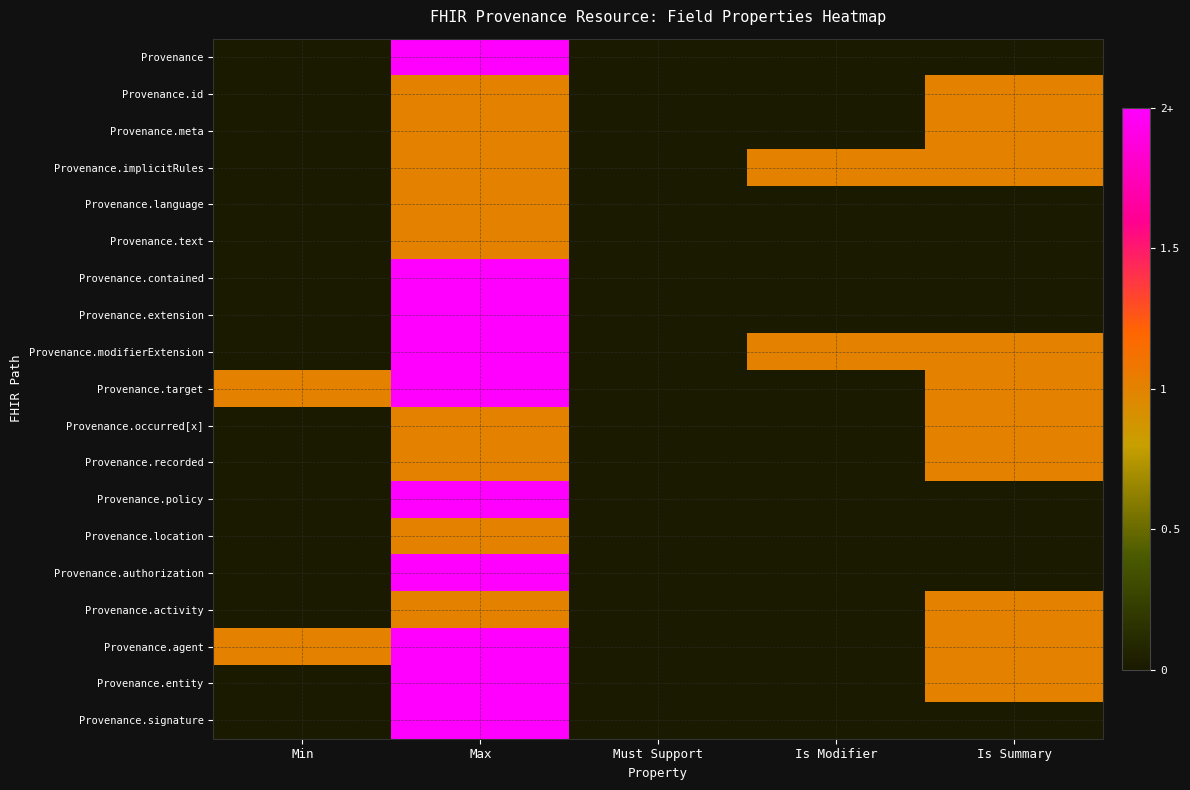

Which series has the largest range (max minus min)?

Provenance